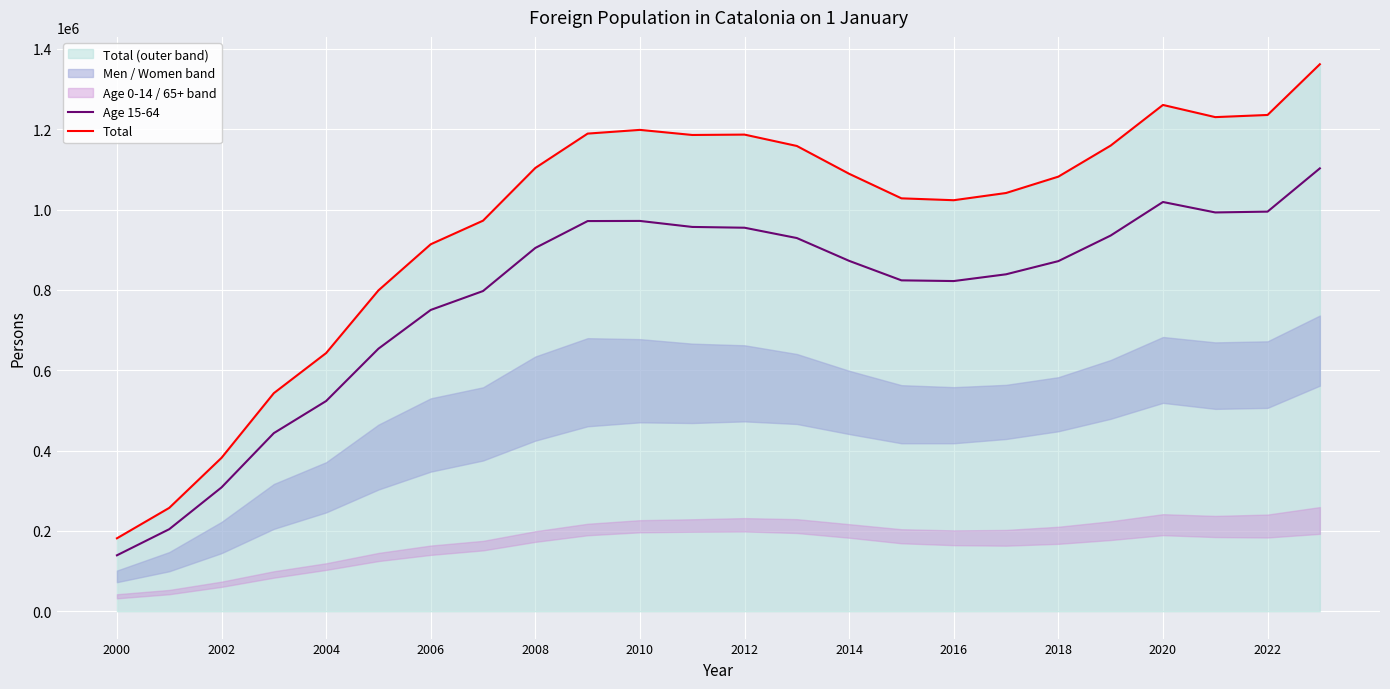

What is the maximum value for Age 15-64?

1102704